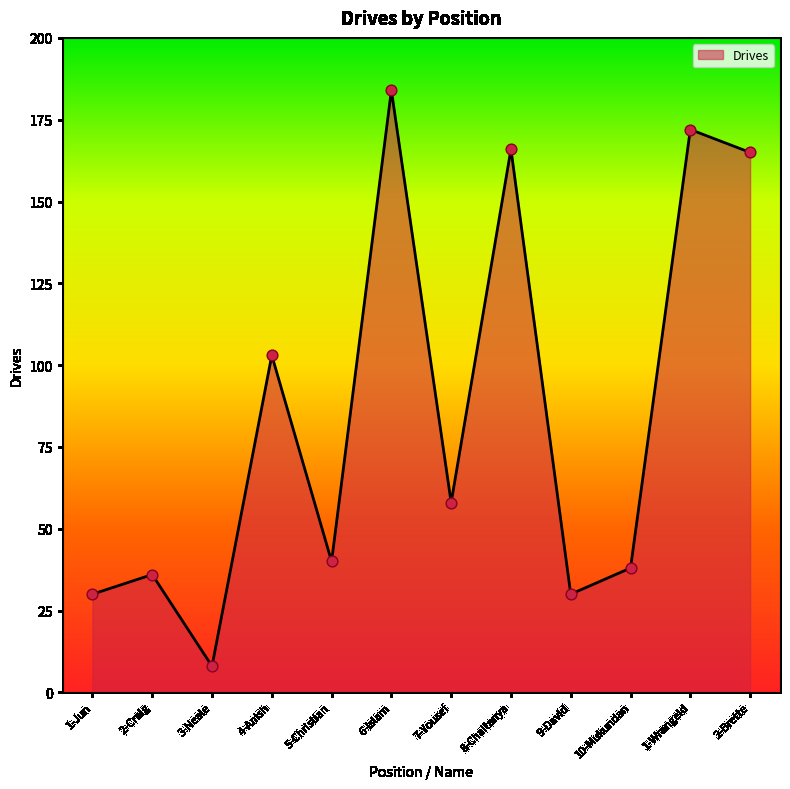

What is the change in value from 1-Jun to 6-Islam?

+154